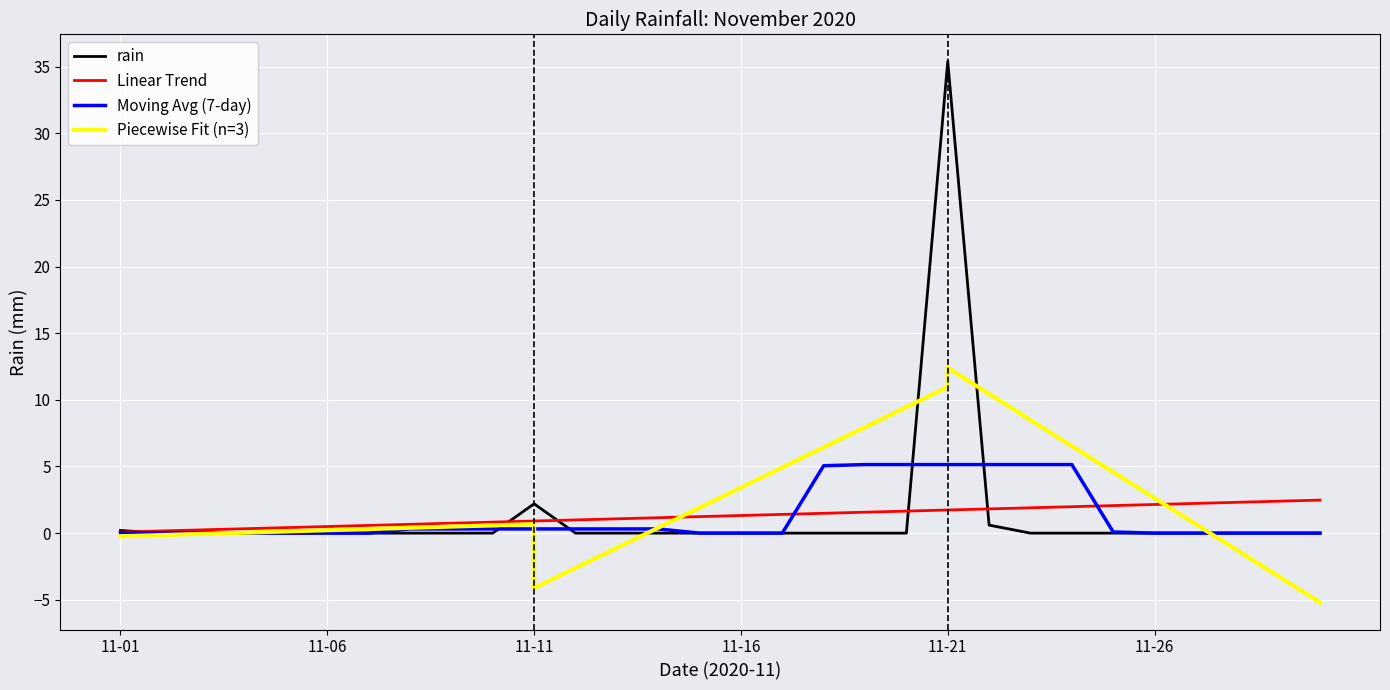

How many interior local peaks (higher than both neighbors) does the data have?

2